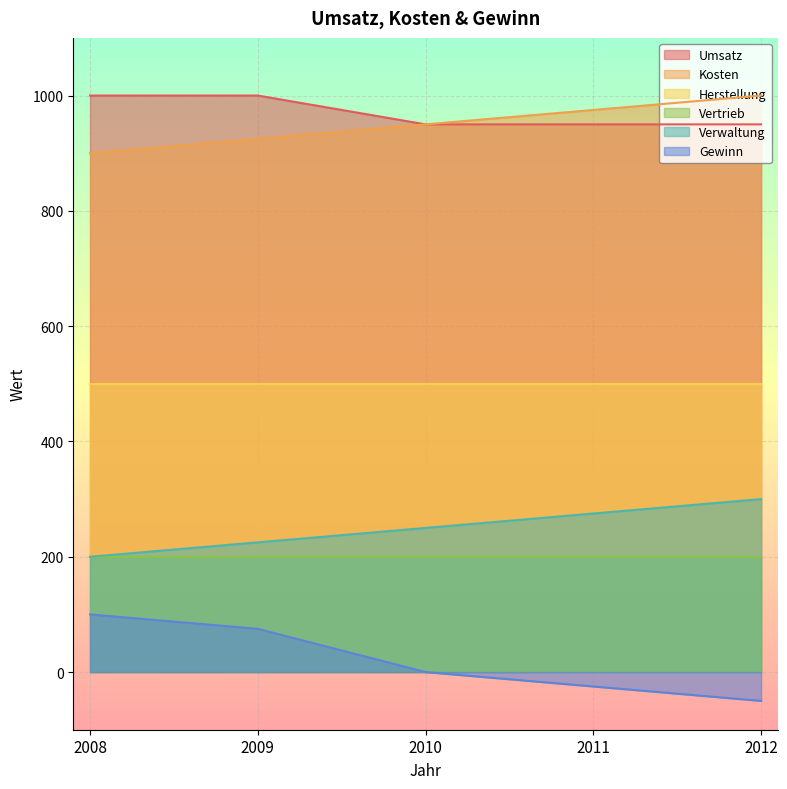

How many data points does each series have?

5